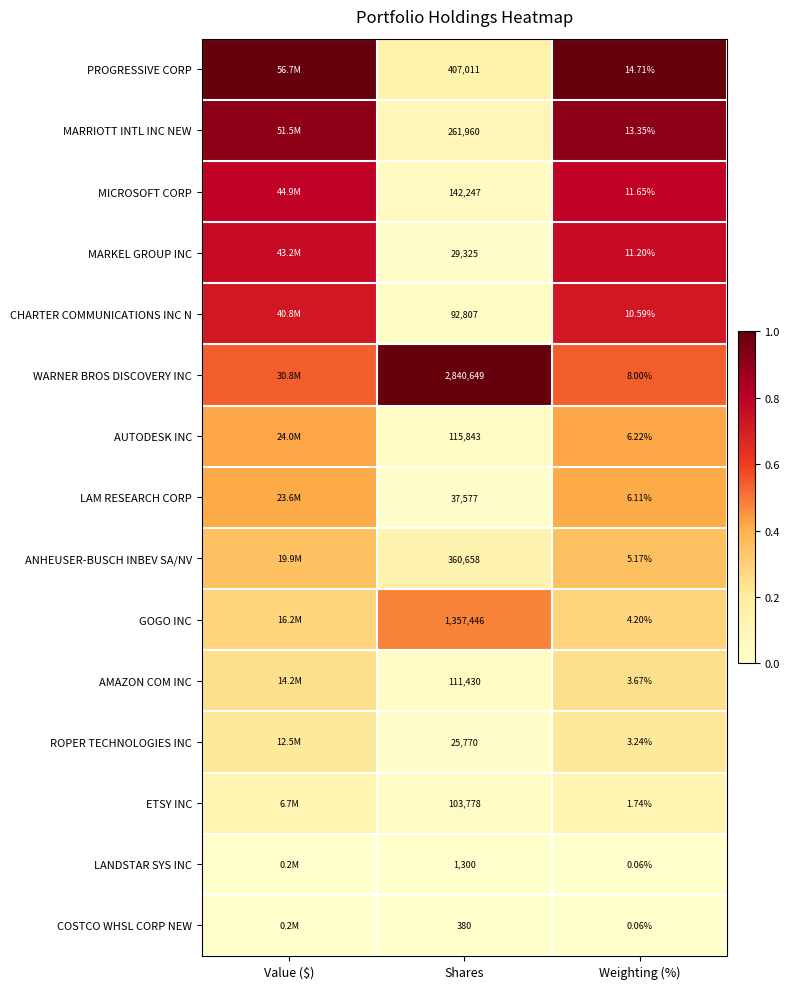

Is the value of LANDSTAR SYS INC at Shares greater than the value of CHARTER COMMUNICATIONS INC N at Weighting (%)?

Yes